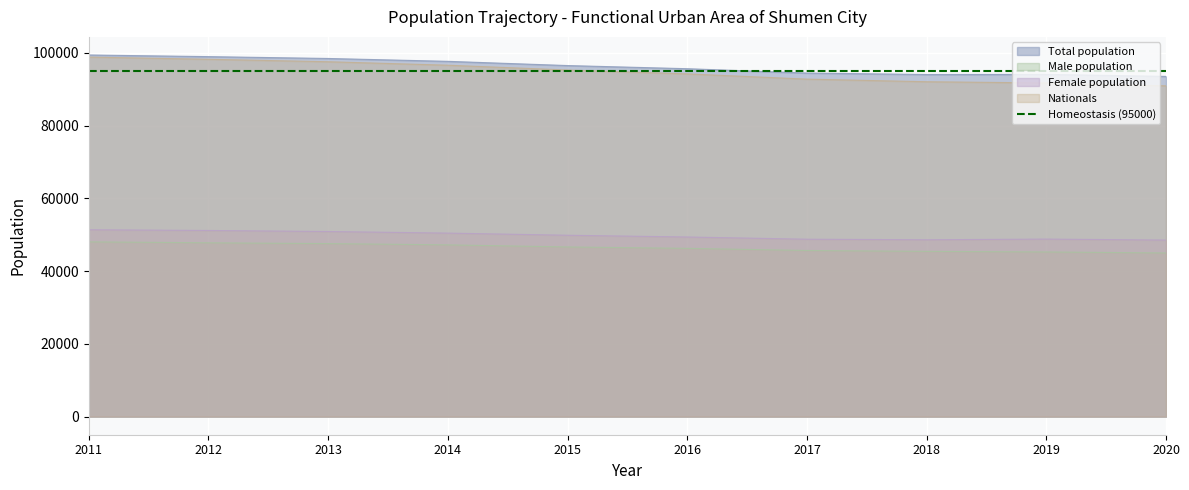

Rank the series at 2015 from lowest to highest value.

Male population, Female population, Nationals, Total population